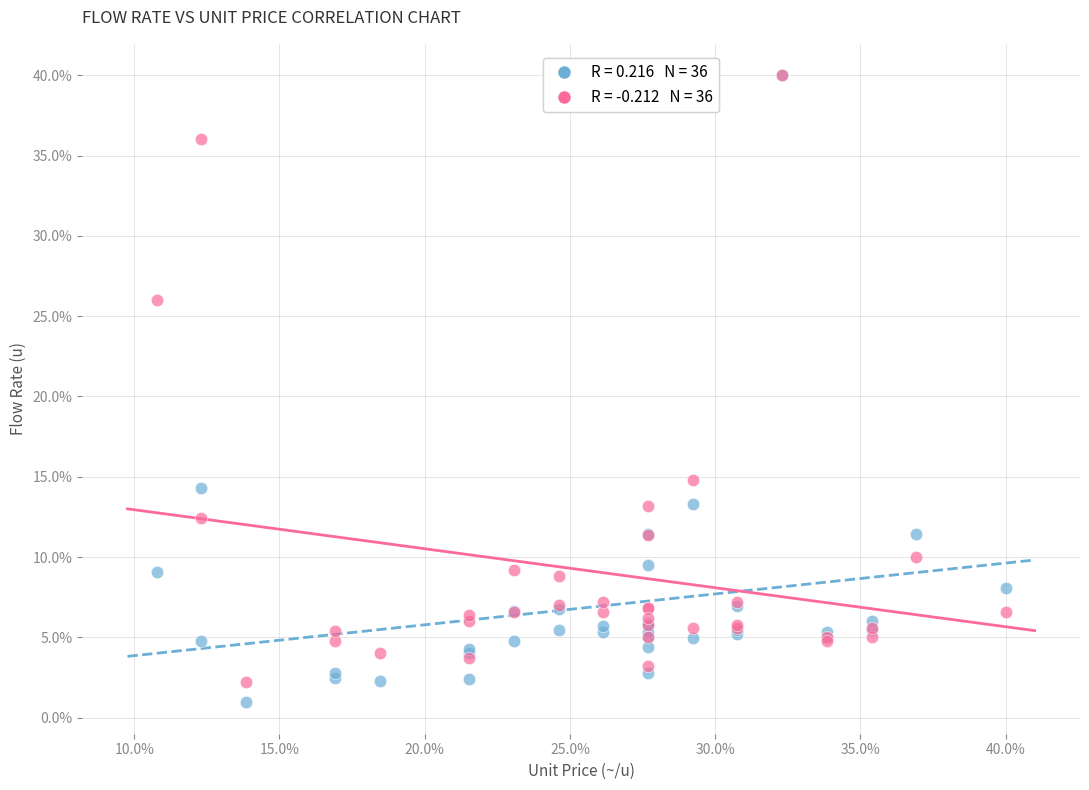

Across all series, what Y value is closest to 20?

14.8